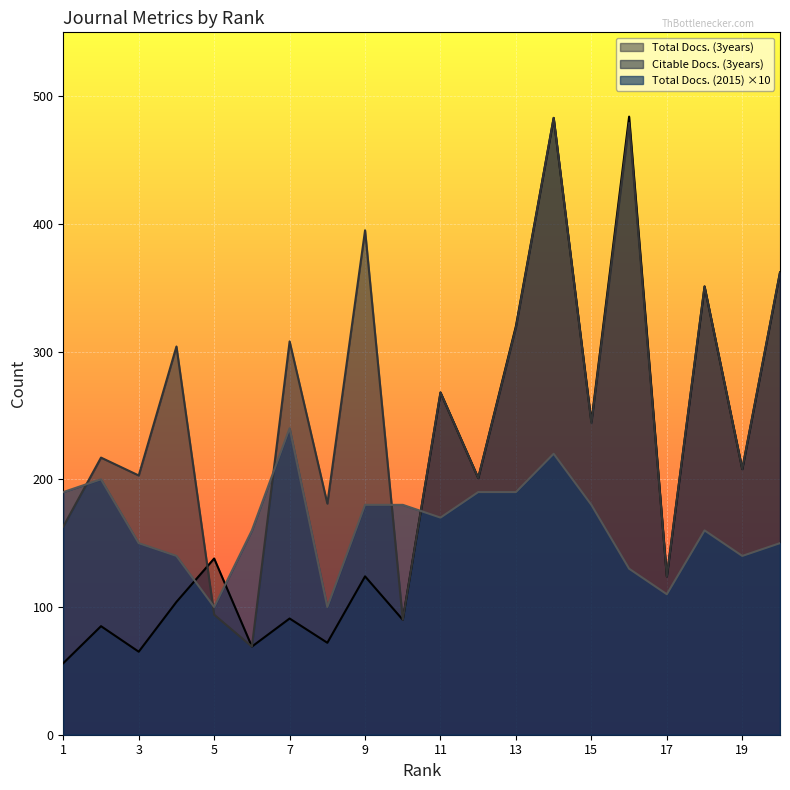

True or false: Citable Docs. (3years) has a value of 483 at 14.

True